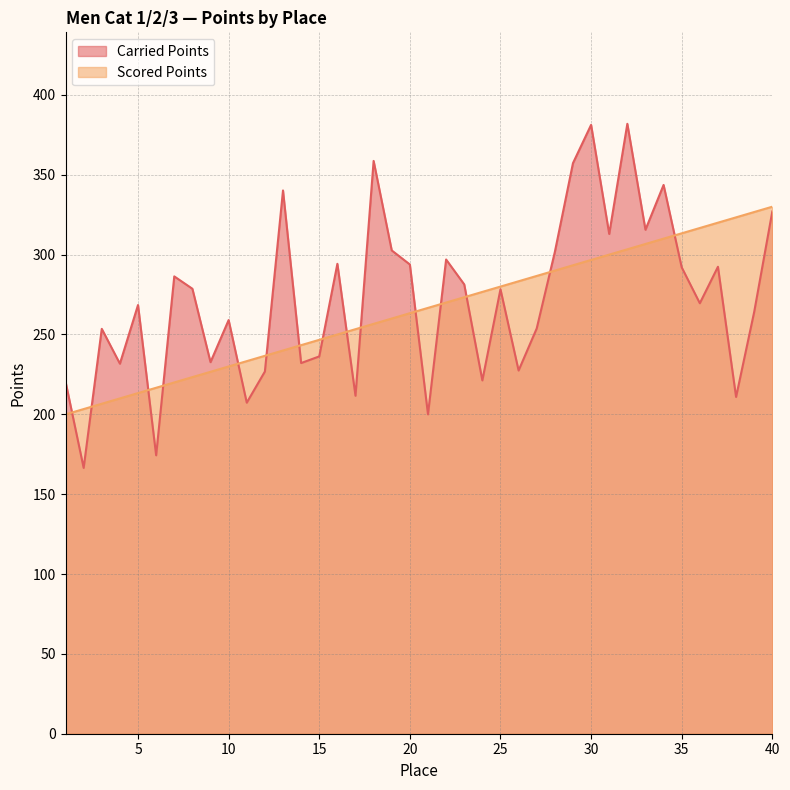

Between 34 and 40, which is larger?

34